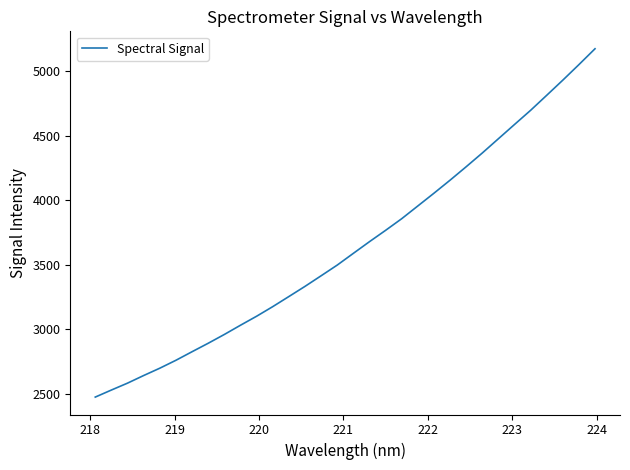

What is the greatest value displayed?

5173.4